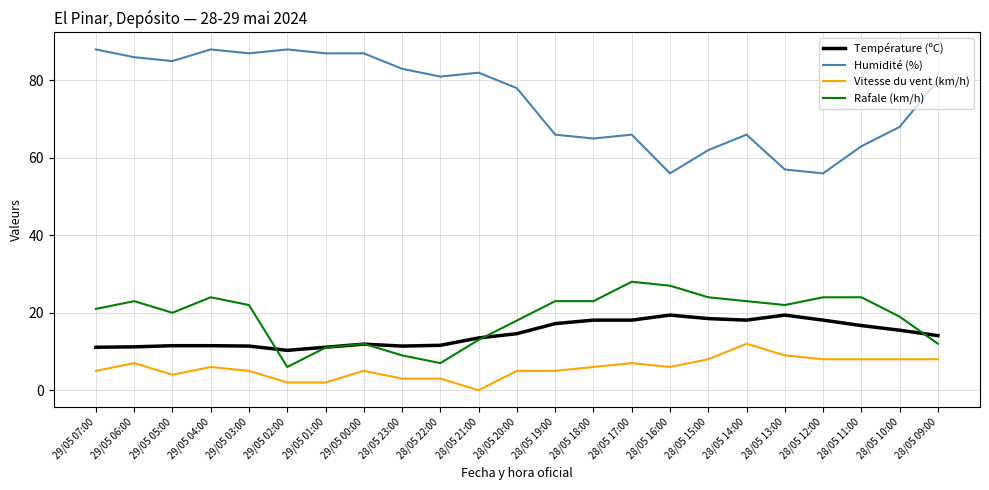

The value of Vitesse du vent (km/h) at 28/05 10:00 is 3.6. True or false?

False